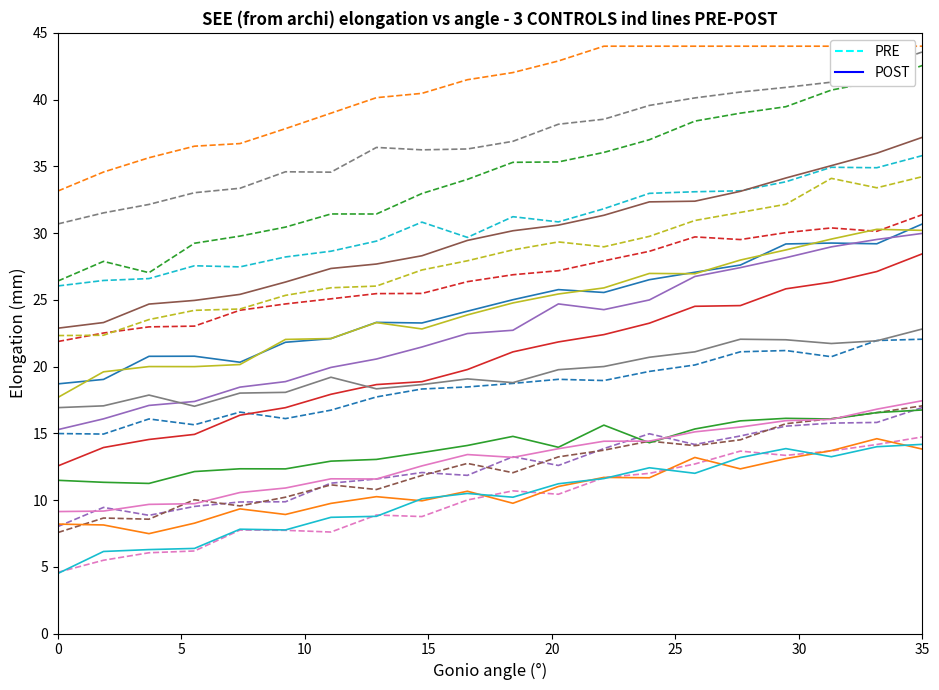

True or false: PRE and POST cross at least once.

False